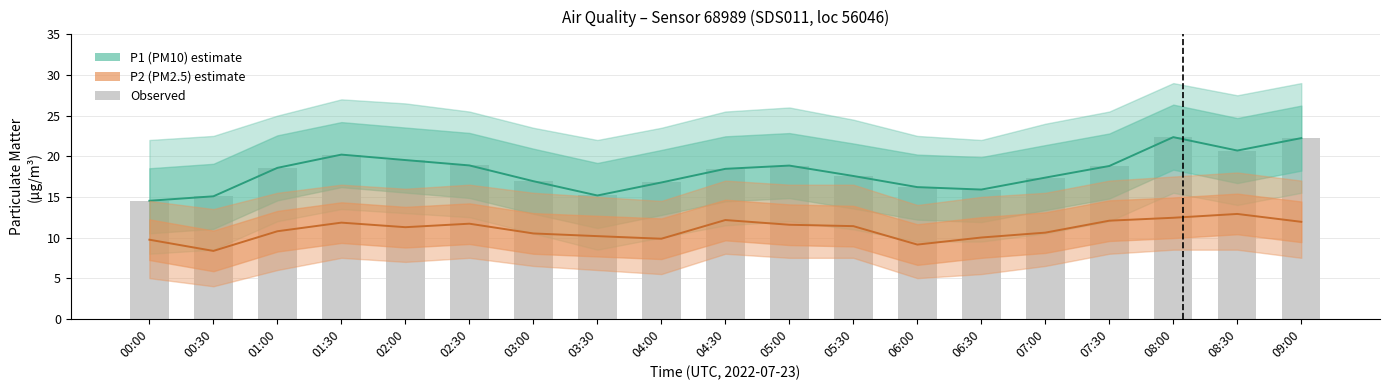

What is the value of the P2 (PM2.5) bar at the 1st from the left?

9.7